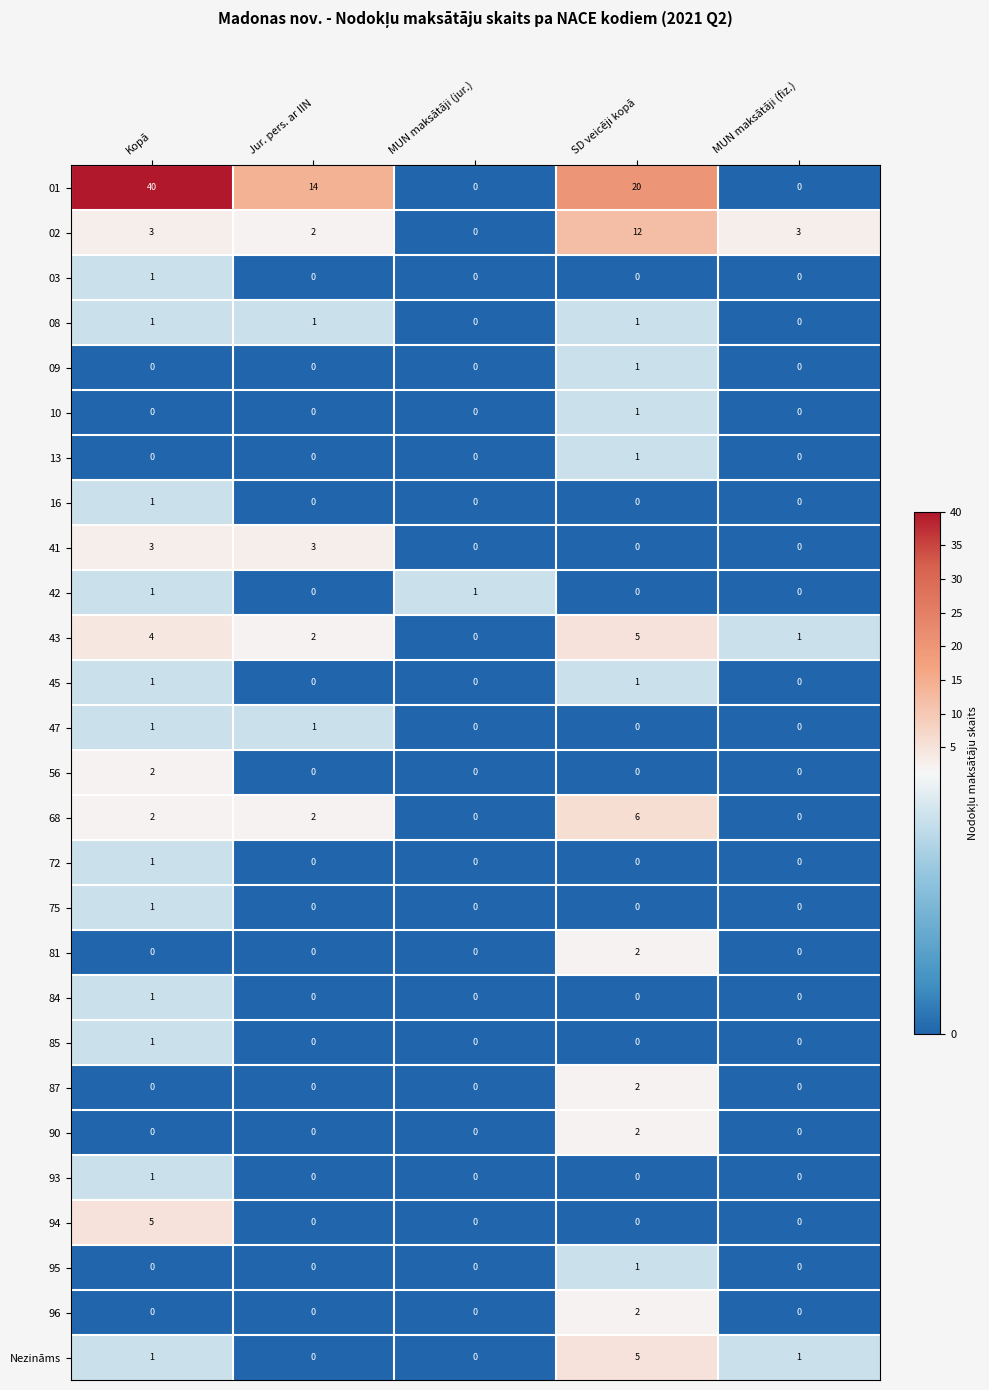

What is the total value across all series at SD veicēji kopā?

62